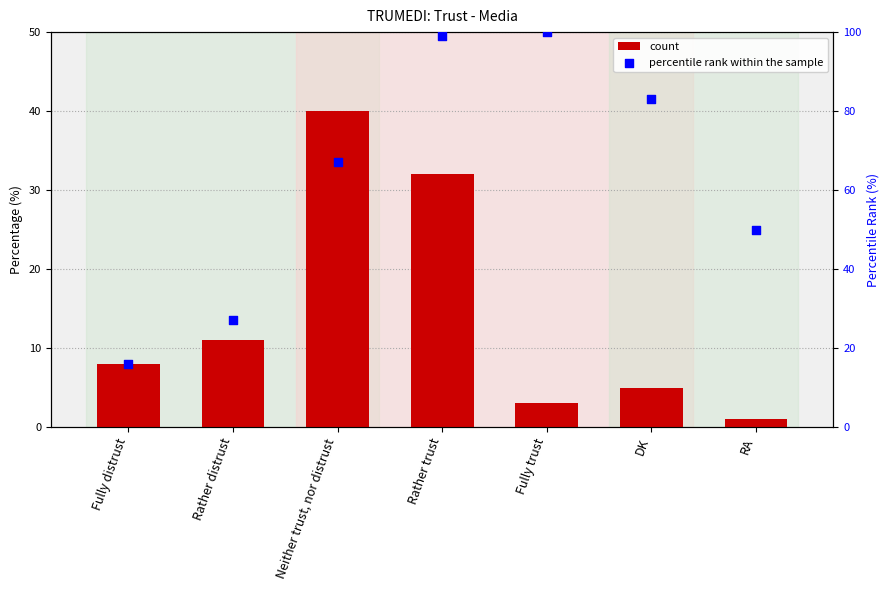

Which series has the largest Y range (max minus min)?

percentile rank within the sample